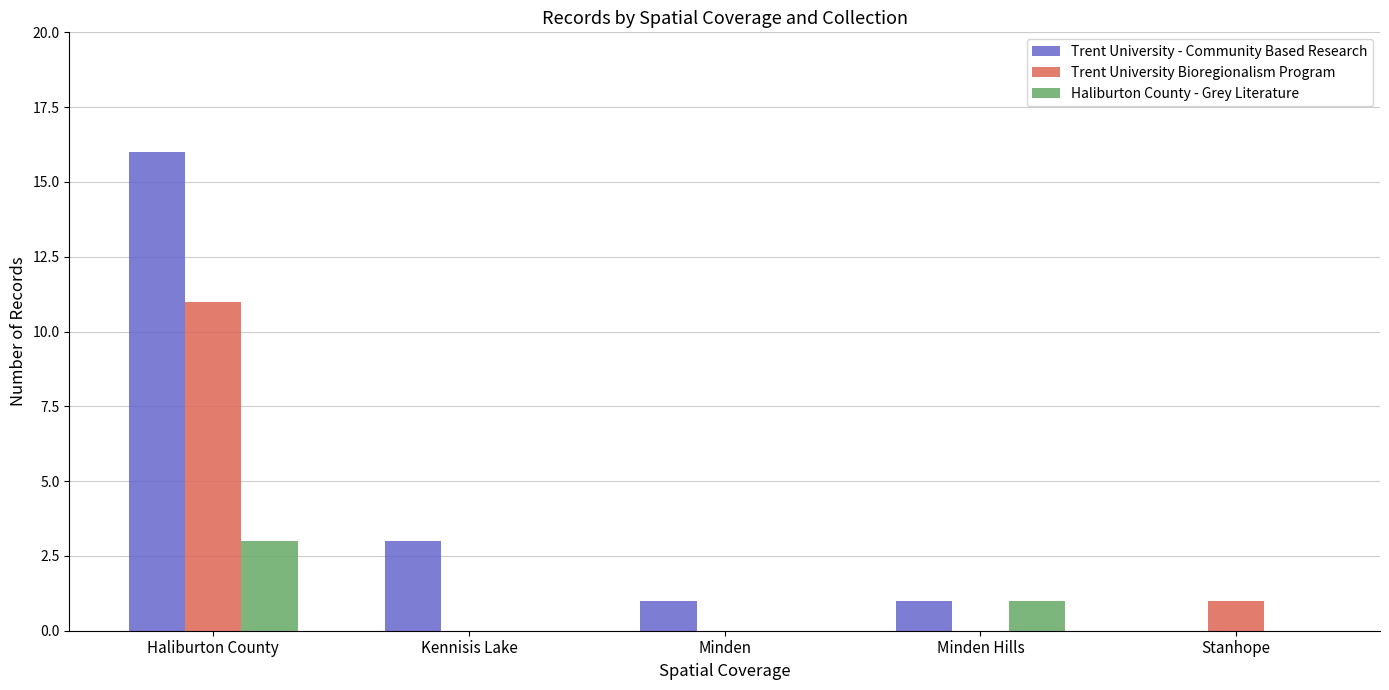

At which category is the sum across all series the highest?

Haliburton County